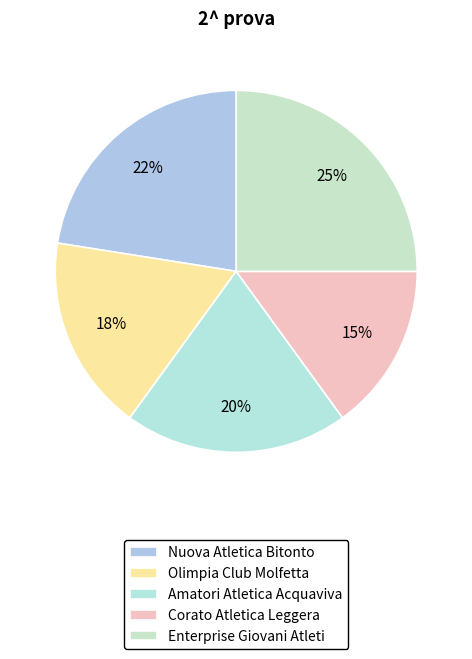

Which has a higher value, Amatori Atletica Acquaviva or Corato Atletica Leggera?

Amatori Atletica Acquaviva